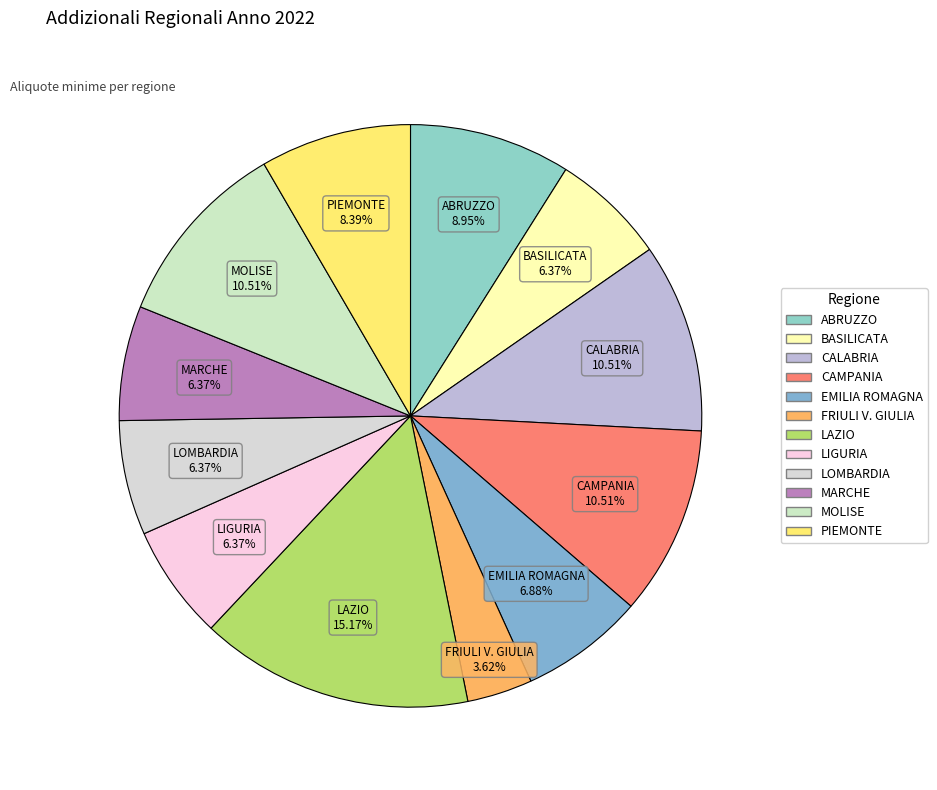

What percentage is the CALABRIA slice, to the nearest percent?

11%